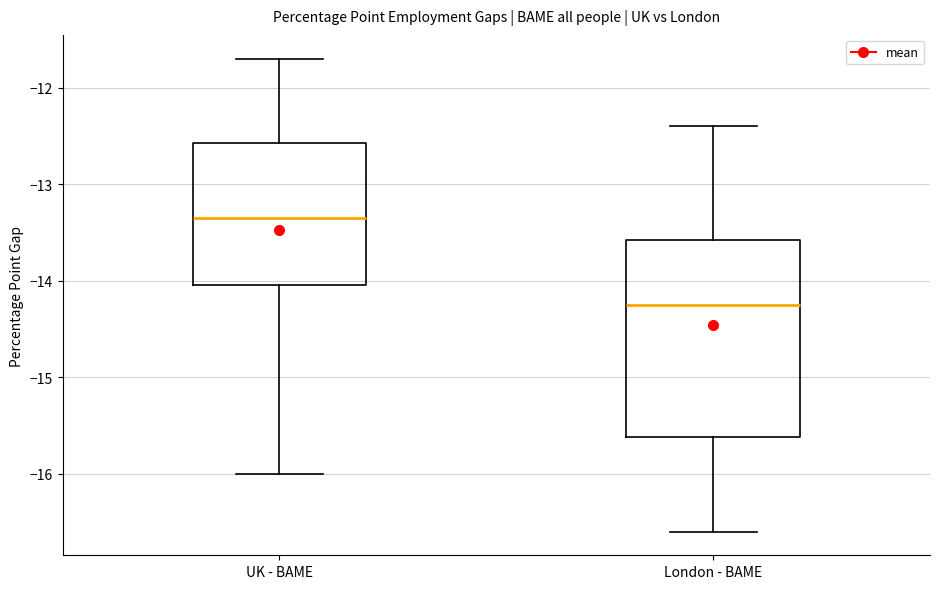

Reading left to right, transcribe this box plot: for each box, give where its median line is, the range the box spans, and where its two whiskers end, as read against the y-axis. The values are not printed on the chart, so give them approximately, as read against the axis.

UK - BAME: median -13.3, box -14.0 to -12.6, whiskers -16.0 to -11.7
London - BAME: median -14.2, box -15.6 to -13.6, whiskers -16.6 to -12.4